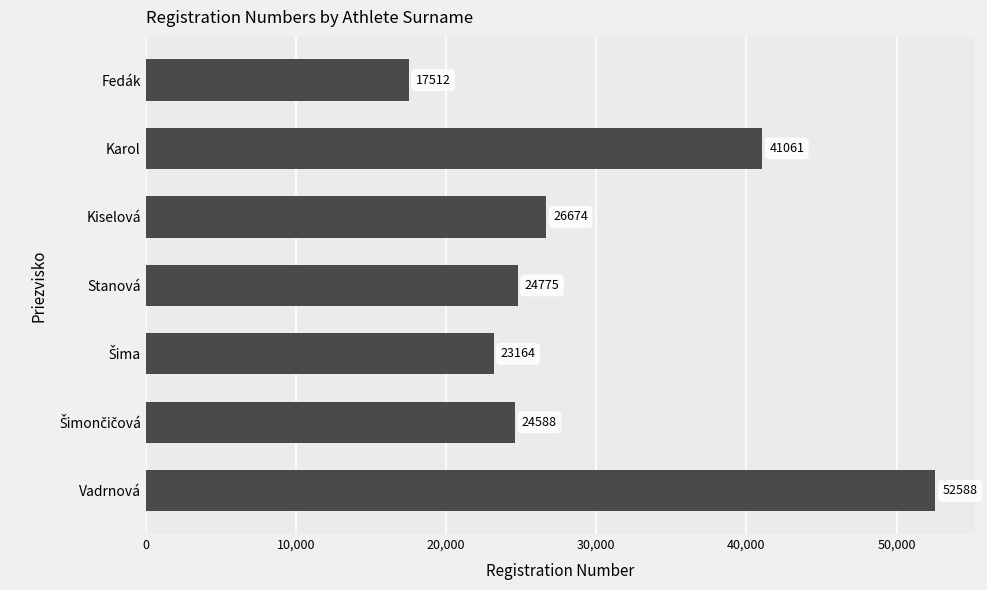

The chart shows a value of 10884 at Karol. True or false?

False